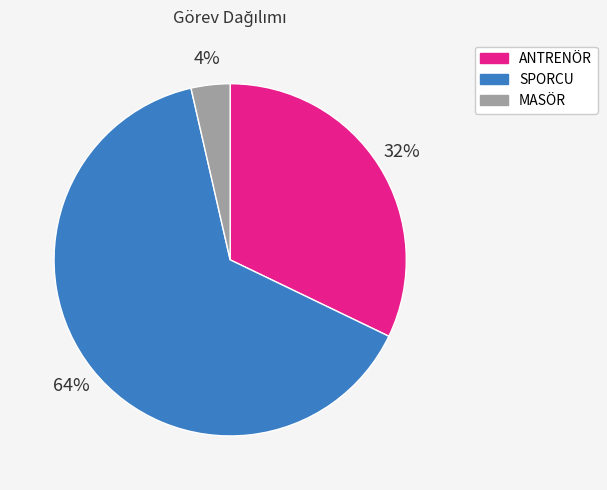

What percentage is the SPORCU slice, to the nearest percent?

64%